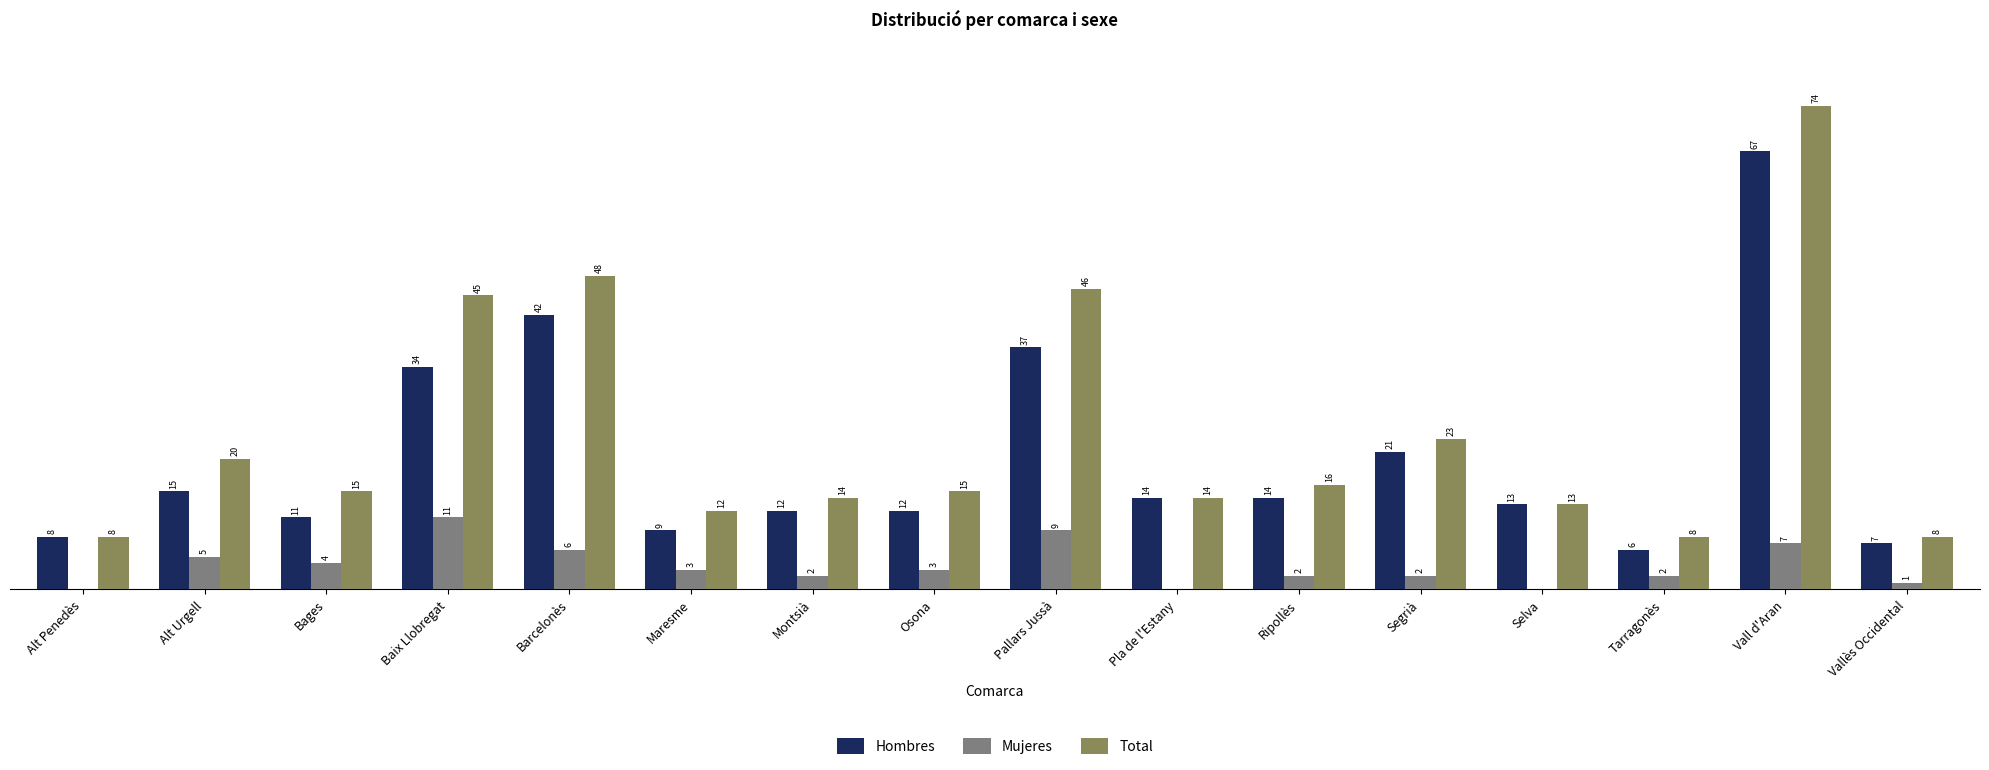

Where does the Total series first go above 15?

Alt Urgell